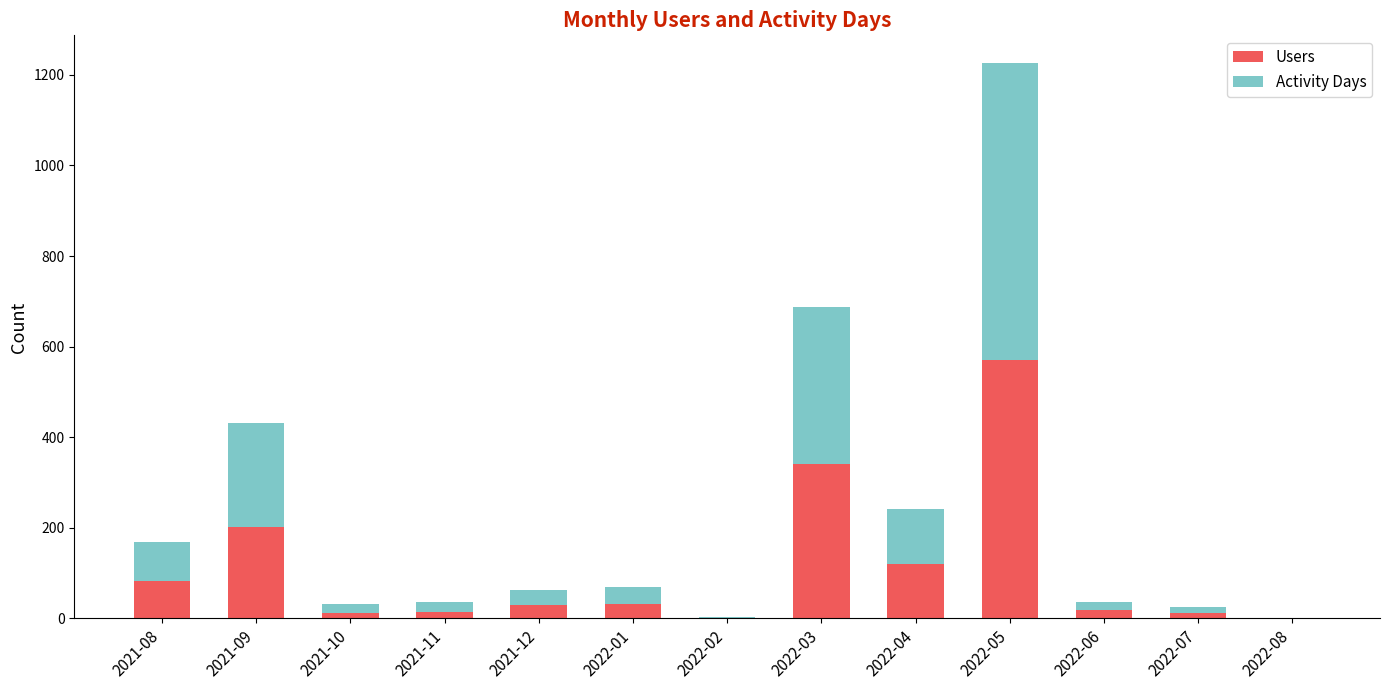

How many categories are shown in the chart?

13